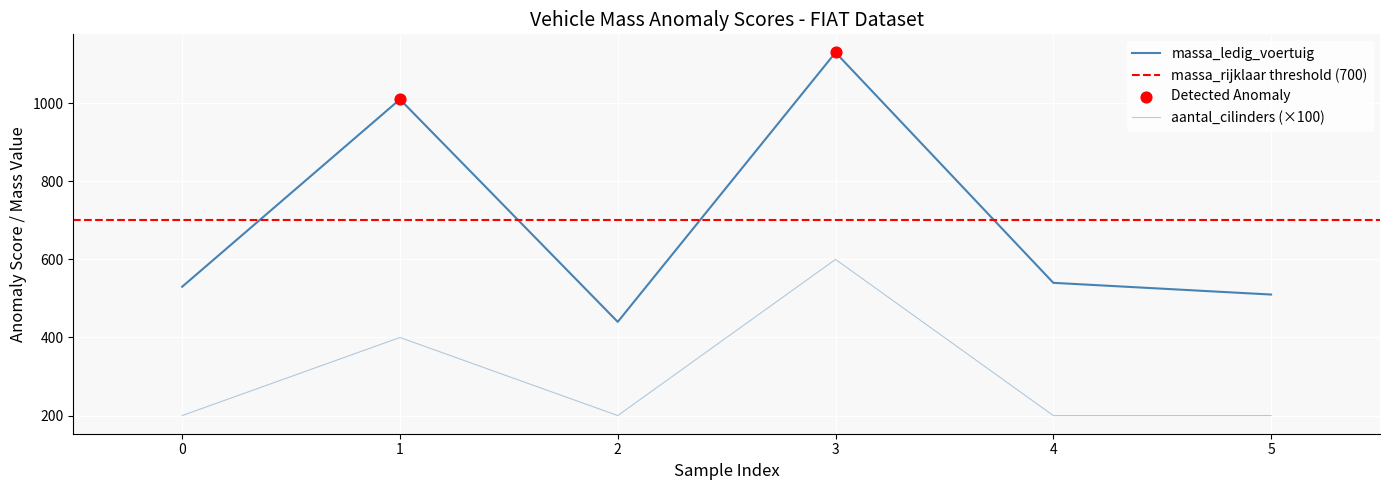

Is the value of massa_ledig_voertuig at 4 greater than the value of aantal_cilinders at 4?

Yes